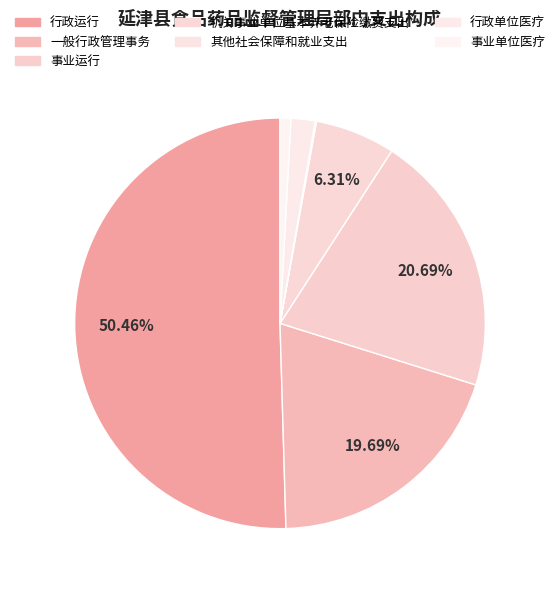

How many slices are in this pie chart?

7